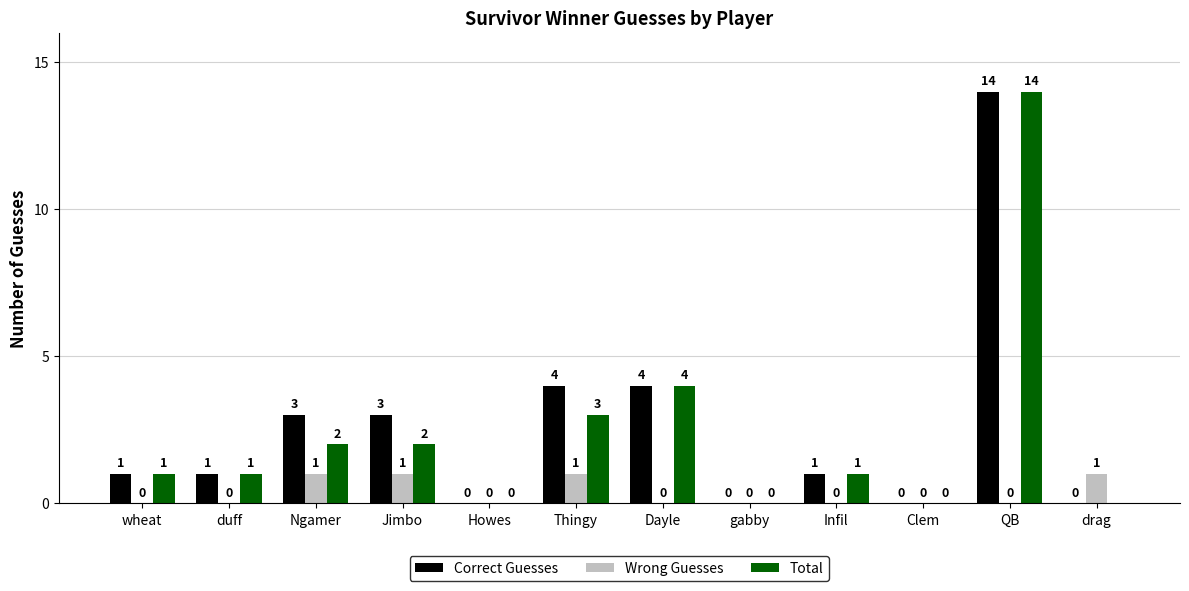

How many categories are shown in the chart?

12